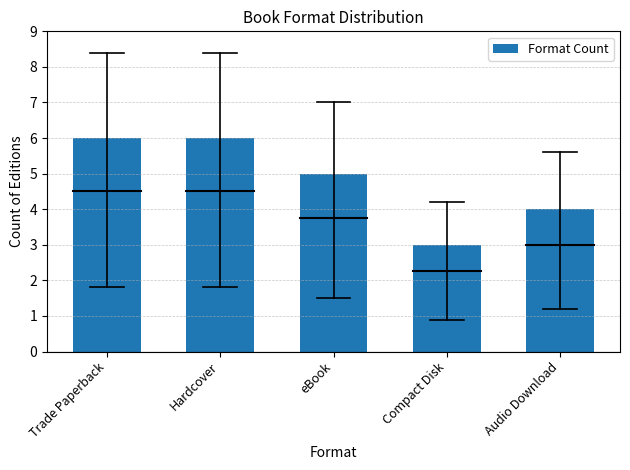

Between Hardcover and eBook, which is larger?

Hardcover